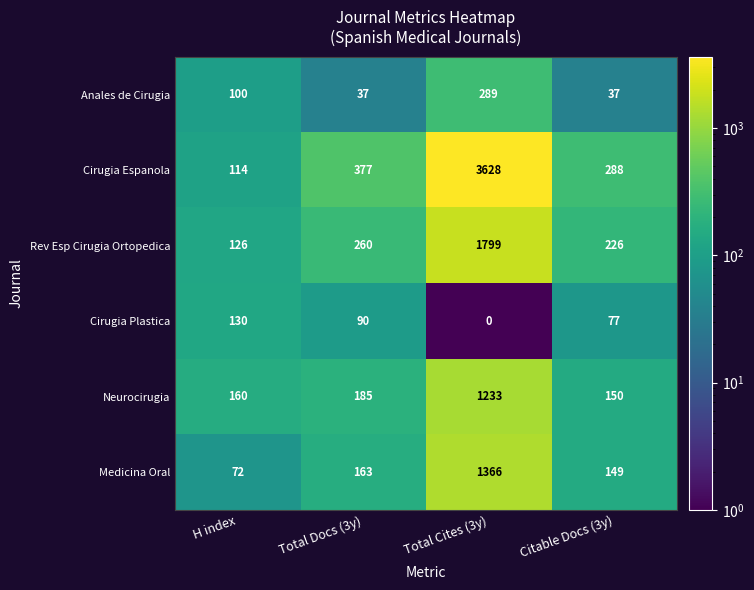

Rank the categories by Medicina Oral value from lowest to highest.

H index, Citable Docs (3y), Total Docs (3y), Total Cites (3y)